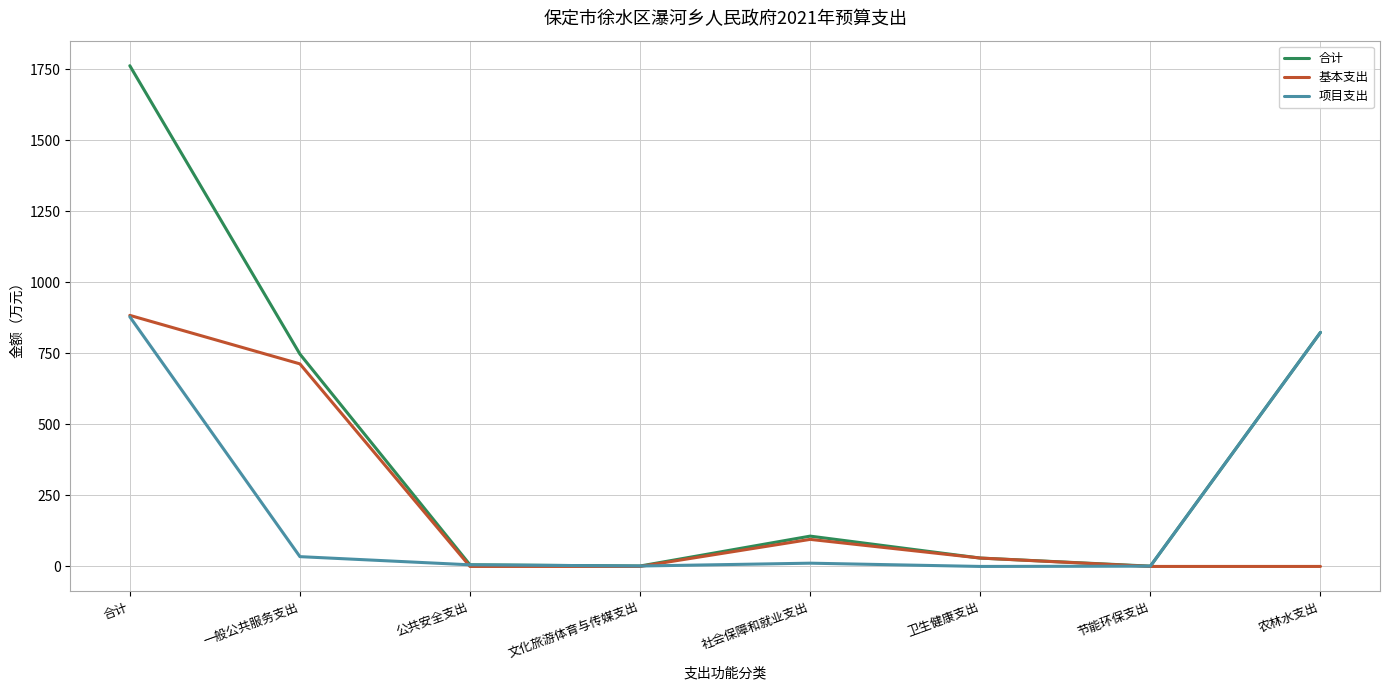

How many interior local peaks does the 基本支出 series have?

1